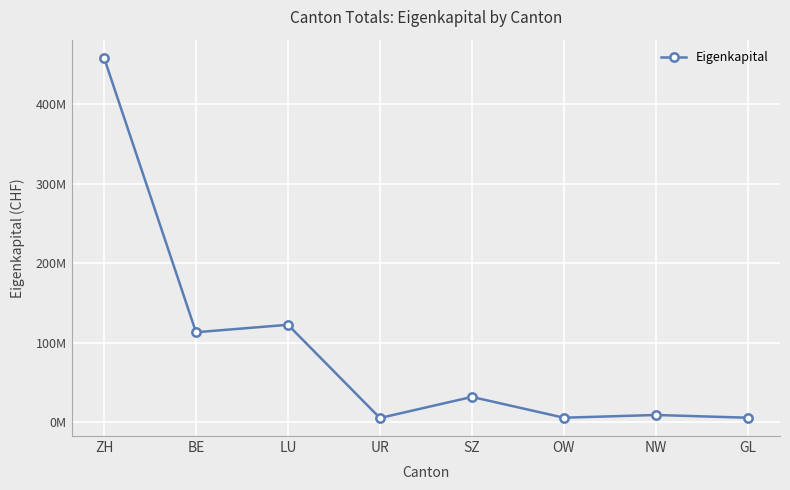

The value at GL is 5732586. True or false?

True